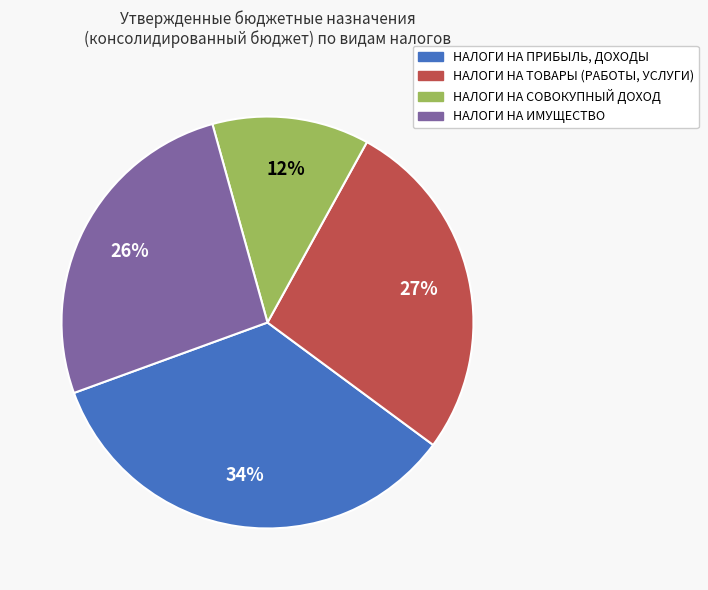

Between НАЛОГИ НА СОВОКУПНЫЙ ДОХОД and НАЛОГИ НА ПРИБЫЛЬ, ДОХОДЫ, which is larger?

НАЛОГИ НА ПРИБЫЛЬ, ДОХОДЫ